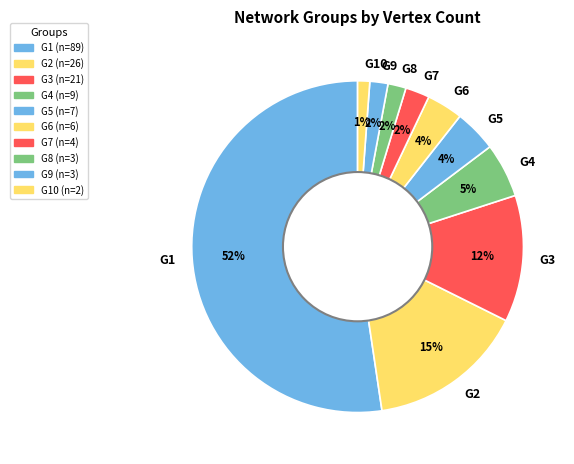

Is the sum of G1 and G4 greater than half?

Yes